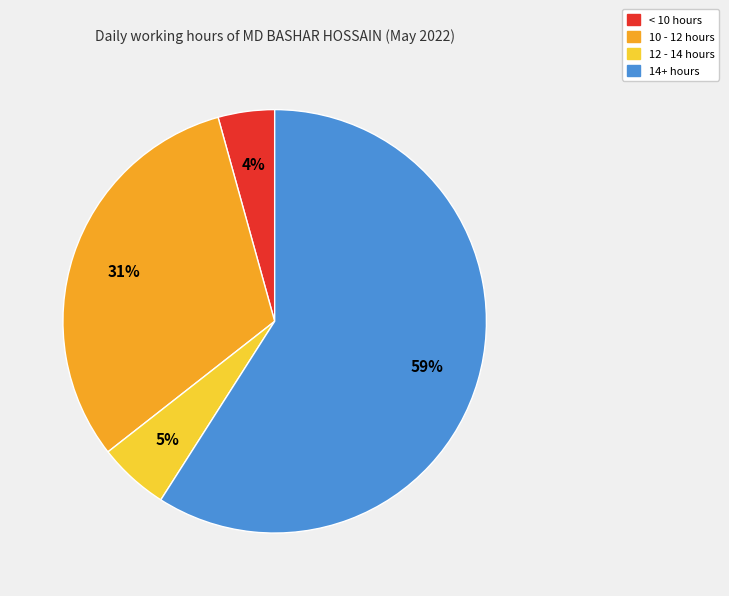

Does any single category account for the majority?

Yes